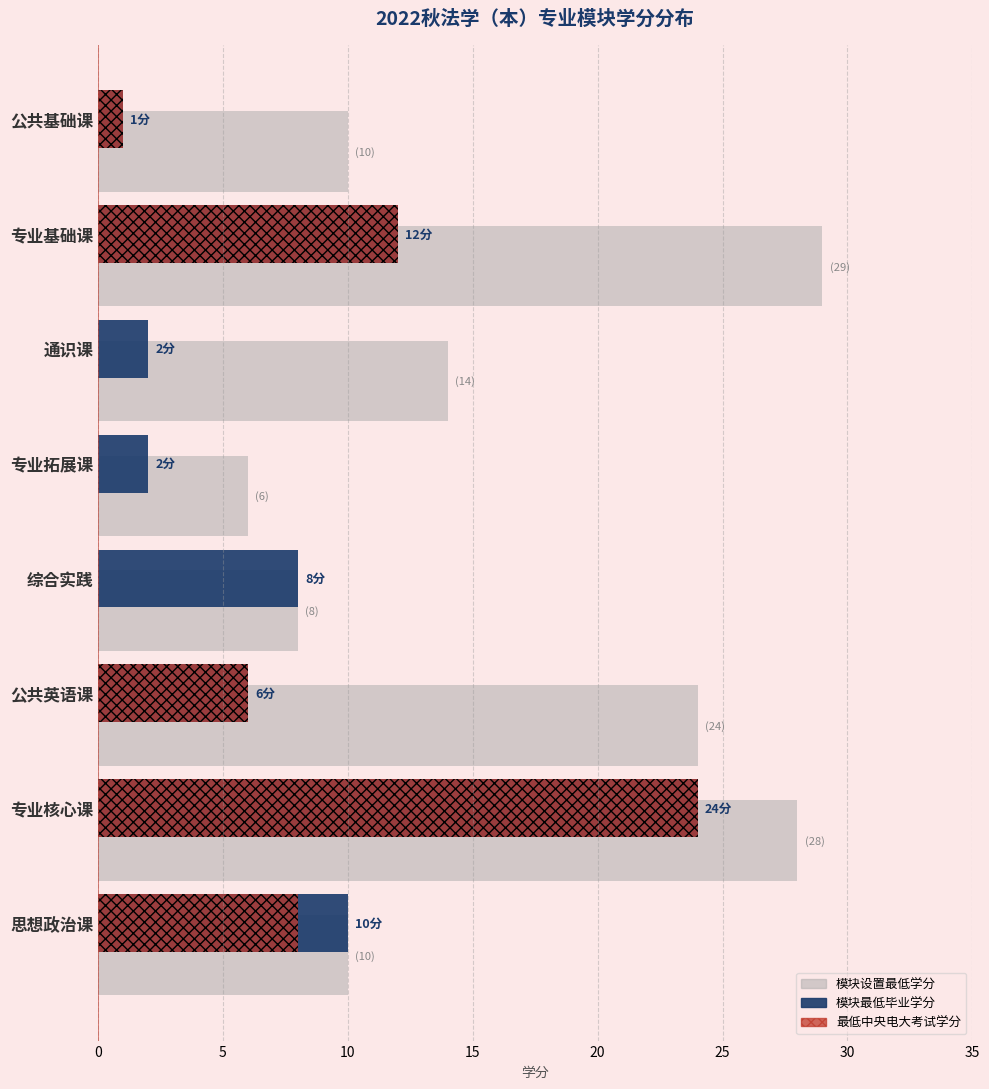

Which series has the largest total across all categories?

模块设置最低学分